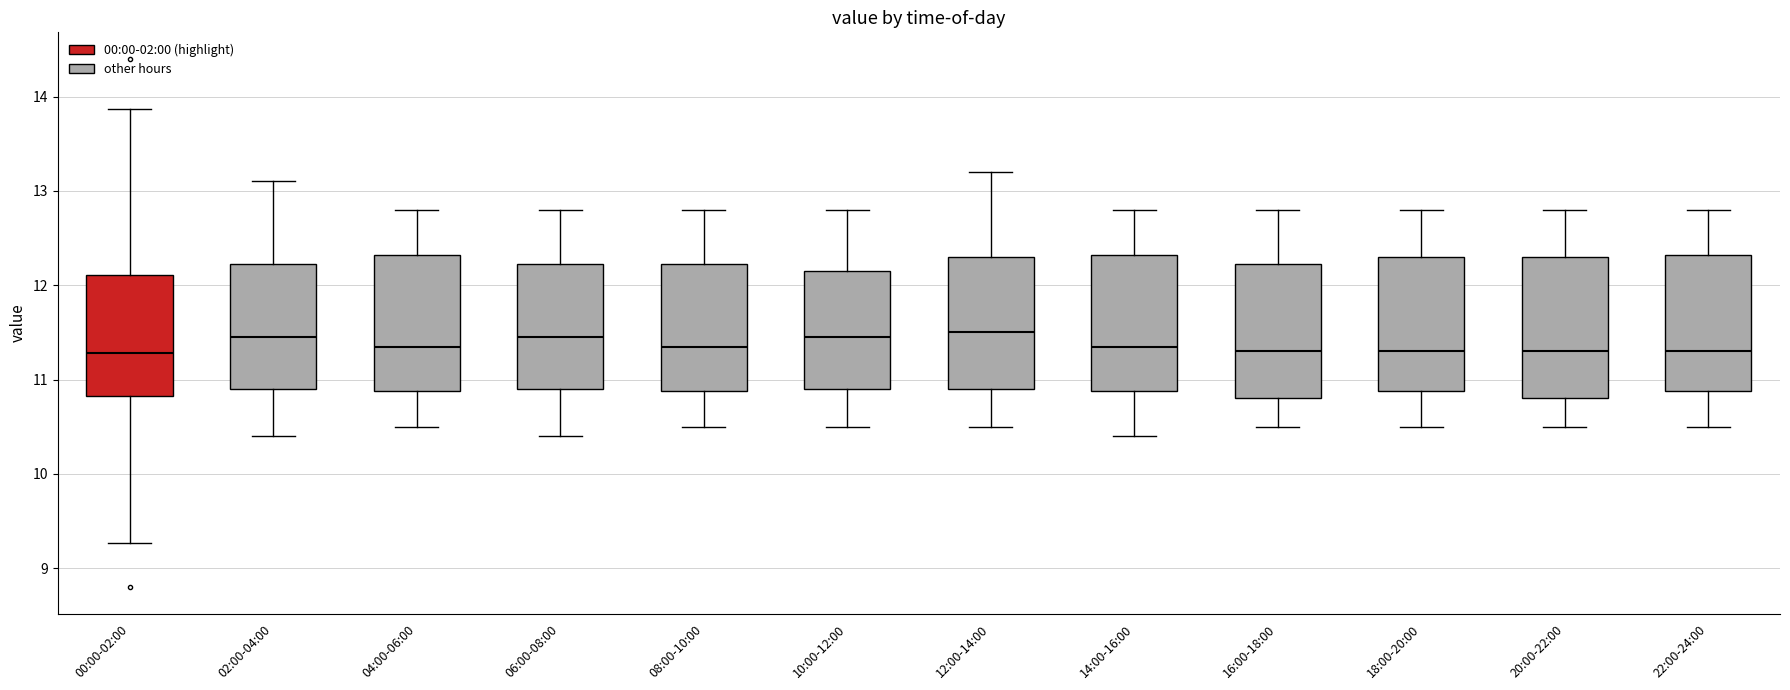

Reading left to right, transcribe this box plot: for each box, give where its median line is, the range the box spans, and where its two whiskers end, as read against the y-axis. The values are not printed on the chart, so give them approximately, as read against the axis.

00:00-02:00: median 11.3, box 10.8 to 12.1, whiskers 9.3 to 13.9
02:00-04:00: median 11.5, box 10.9 to 12.2, whiskers 10.4 to 13.1
04:00-06:00: median 11.4, box 10.9 to 12.3, whiskers 10.5 to 12.8
06:00-08:00: median 11.5, box 10.9 to 12.2, whiskers 10.4 to 12.8
08:00-10:00: median 11.4, box 10.9 to 12.2, whiskers 10.5 to 12.8
10:00-12:00: median 11.5, box 10.9 to 12.2, whiskers 10.5 to 12.8
12:00-14:00: median 11.5, box 10.9 to 12.3, whiskers 10.5 to 13.2
14:00-16:00: median 11.4, box 10.9 to 12.3, whiskers 10.4 to 12.8
16:00-18:00: median 11.3, box 10.8 to 12.2, whiskers 10.5 to 12.8
18:00-20:00: median 11.3, box 10.9 to 12.3, whiskers 10.5 to 12.8
20:00-22:00: median 11.3, box 10.8 to 12.3, whiskers 10.5 to 12.8
22:00-24:00: median 11.3, box 10.9 to 12.3, whiskers 10.5 to 12.8